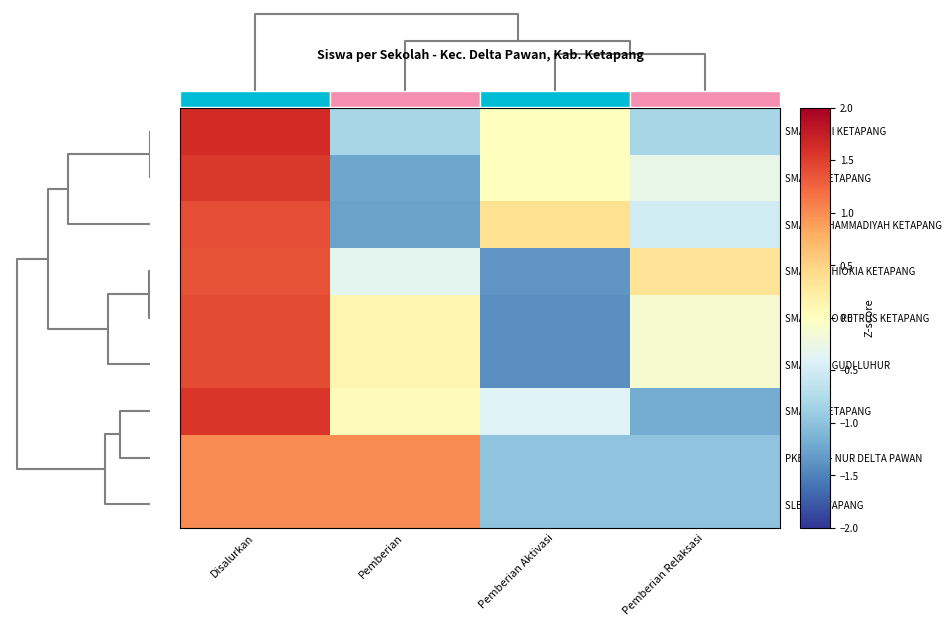

List the labels in order of SMAS PGRI KETAPANG value, smallest first.

Pemberian, Pemberian Relaksasi, Pemberian Aktivasi, Disalurkan